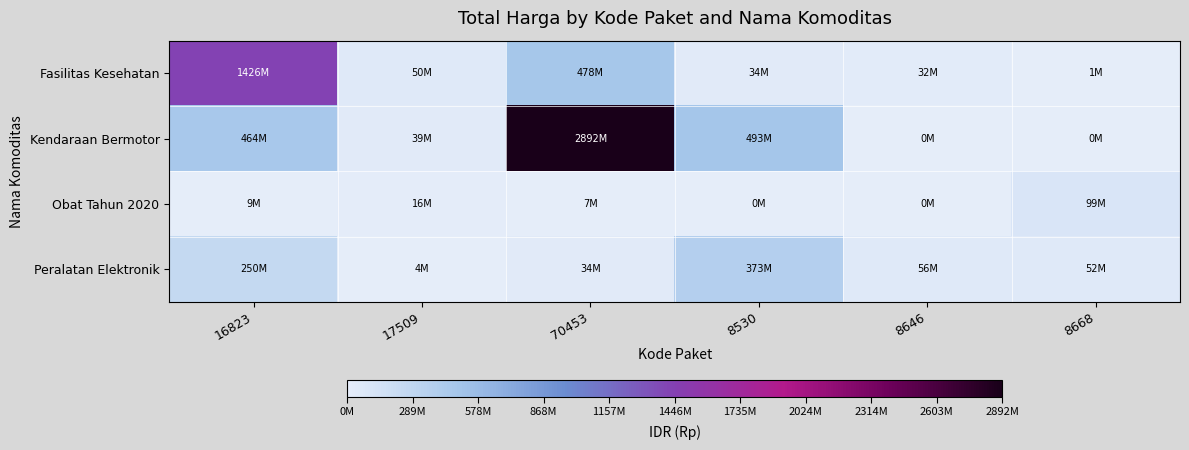

List the series in order of their overall mean, lowest first.

Obat Tahun 2020, Peralatan Elektronik, Fasilitas Kesehatan, Kendaraan Bermotor